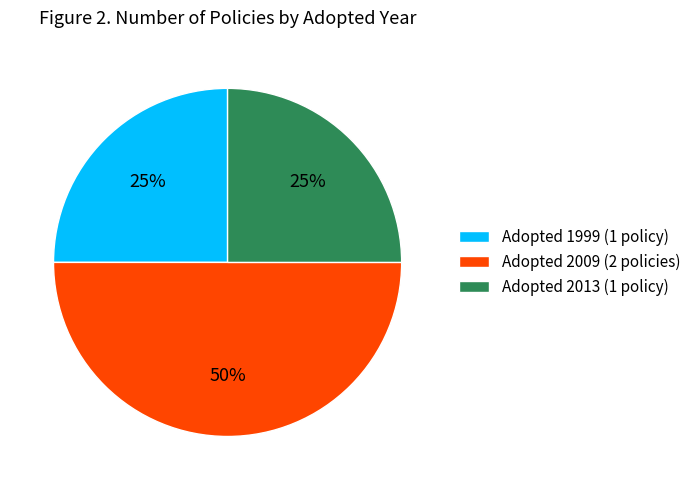

True or false: Adopted 2009 (2 policies) accounts for 50% of the total.

True